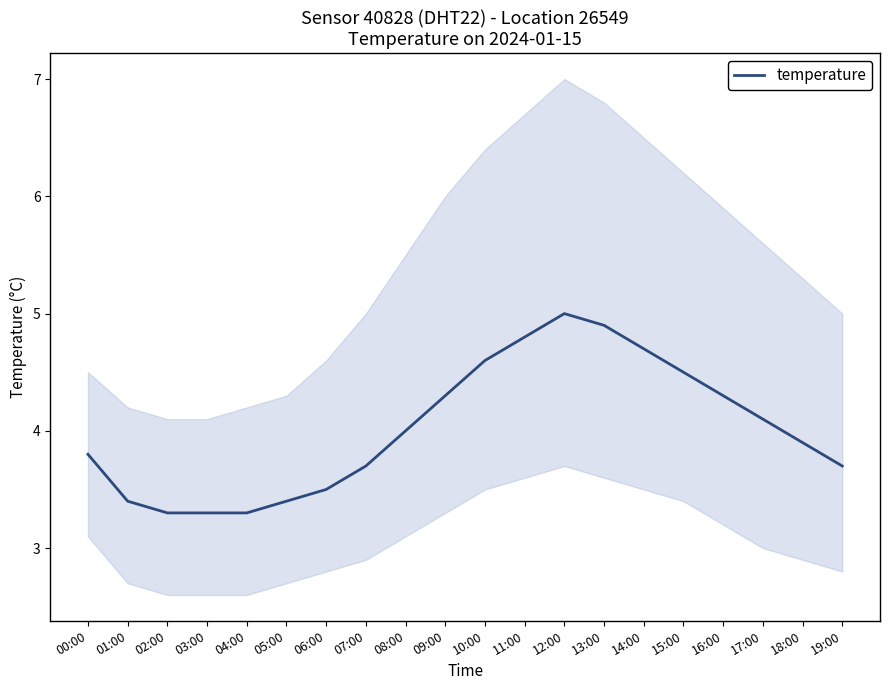

List the labels in order of value, smallest first.

02:00, 03:00, 04:00, 01:00, 05:00, 06:00, 07:00, 19:00, 00:00, 18:00, 08:00, 17:00, 09:00, 16:00, 15:00, 10:00, 14:00, 11:00, 13:00, 12:00